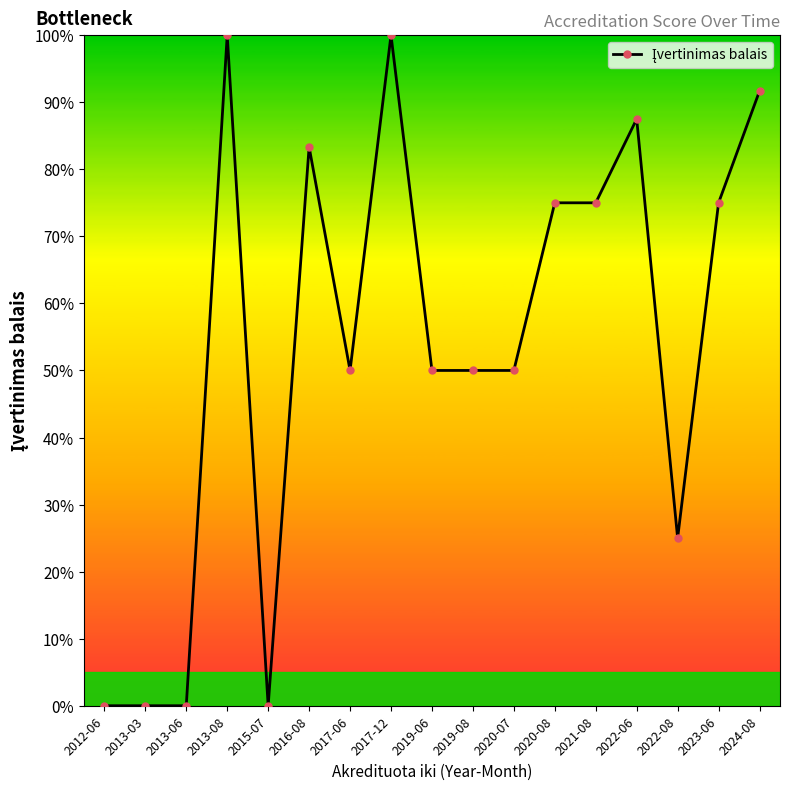

Does the chart have visible grid lines?

No